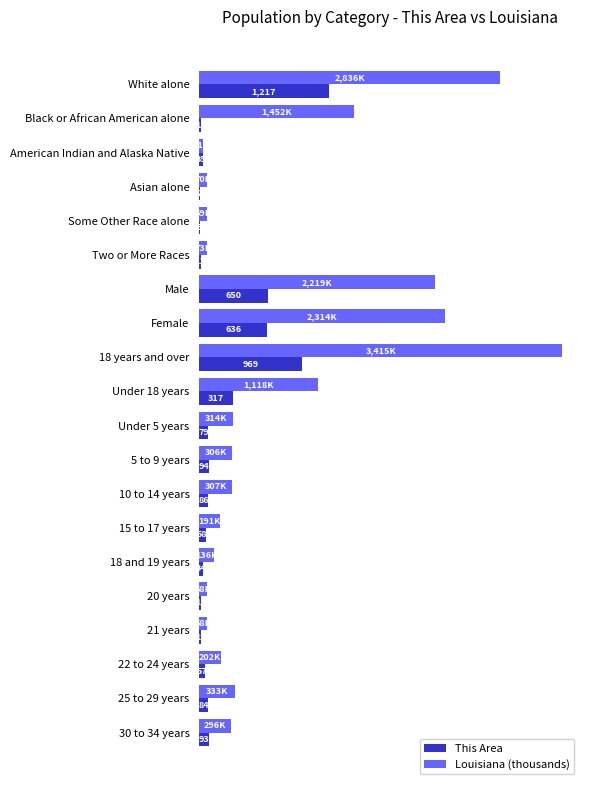

Is the value of Louisiana (thousands) at 18 and 19 years greater than the value of This Area at 10 to 14 years?

Yes